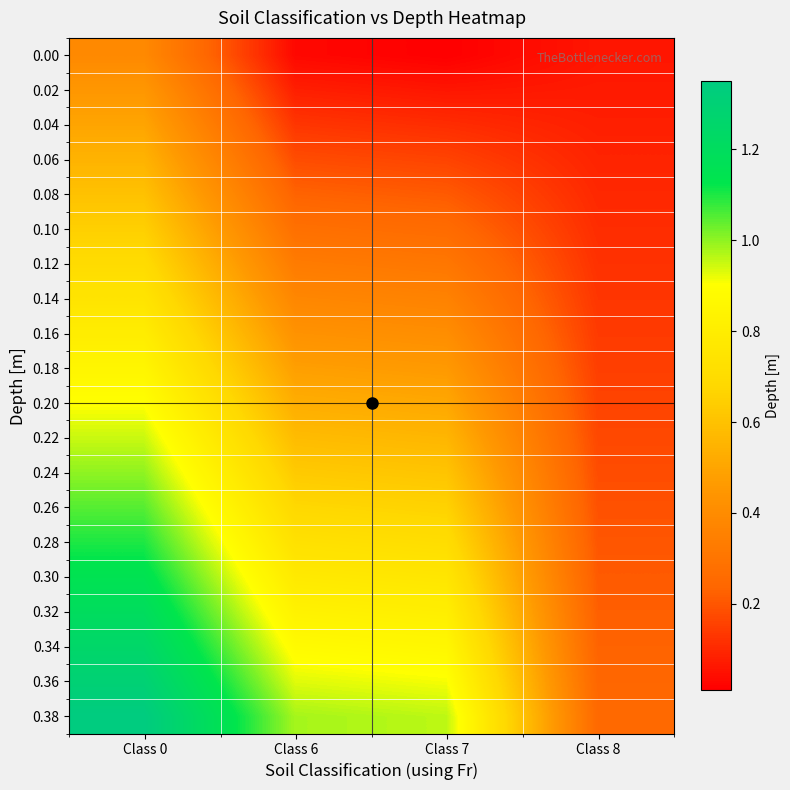

At Class 8, list the series in order from smallest to largest.

0.00, 0.02, 0.04, 0.06, 0.08, 0.10, 0.12, 0.14, 0.16, 0.18, 0.20, 0.22, 0.24, 0.26, 0.28, 0.30, 0.32, 0.34, 0.36, 0.38